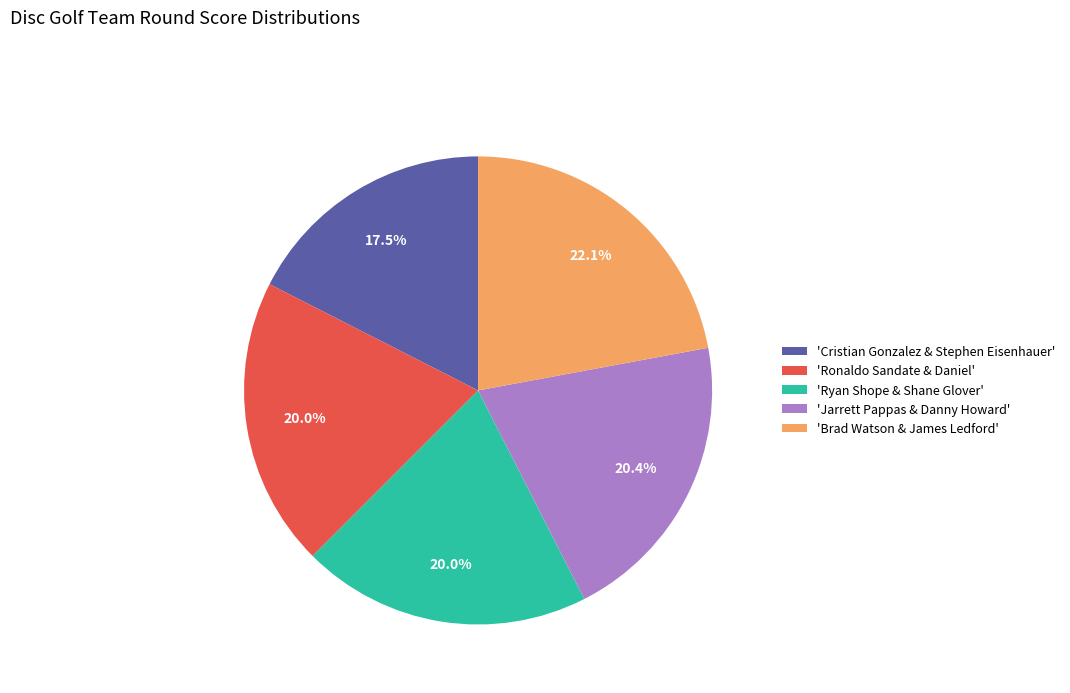

How many segments does this pie chart have?

5